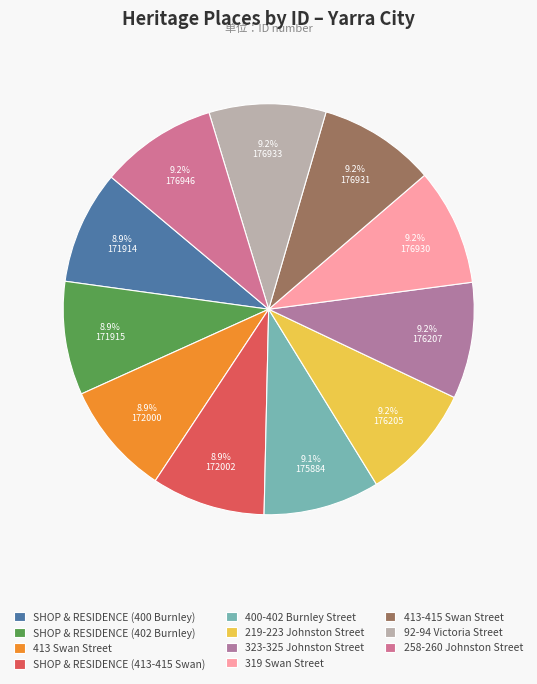

Is there a majority slice in this chart?

No